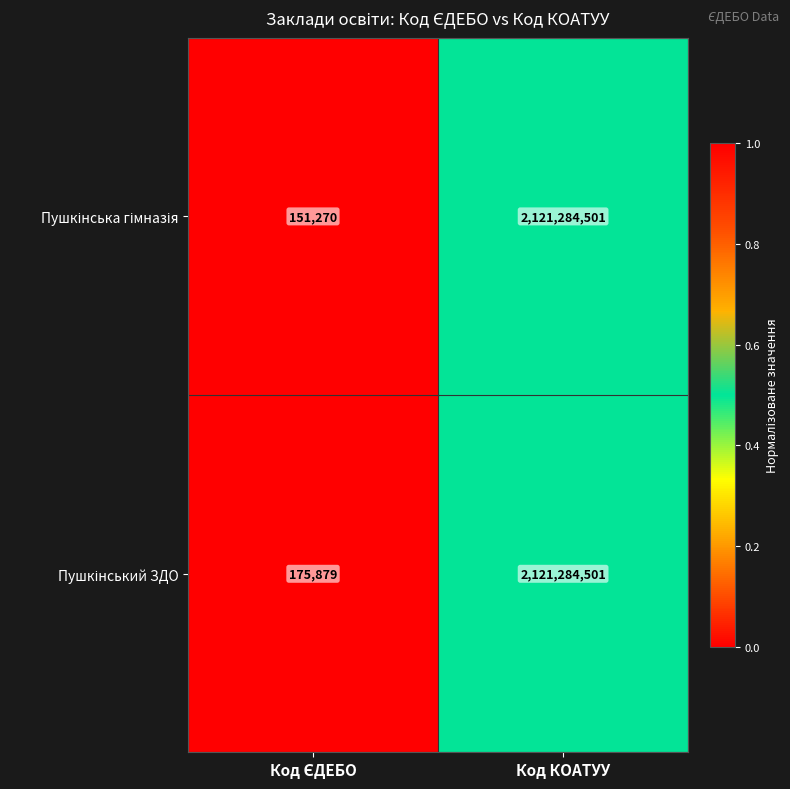

At which category is the sum across all series the highest?

Код КОАТУУ